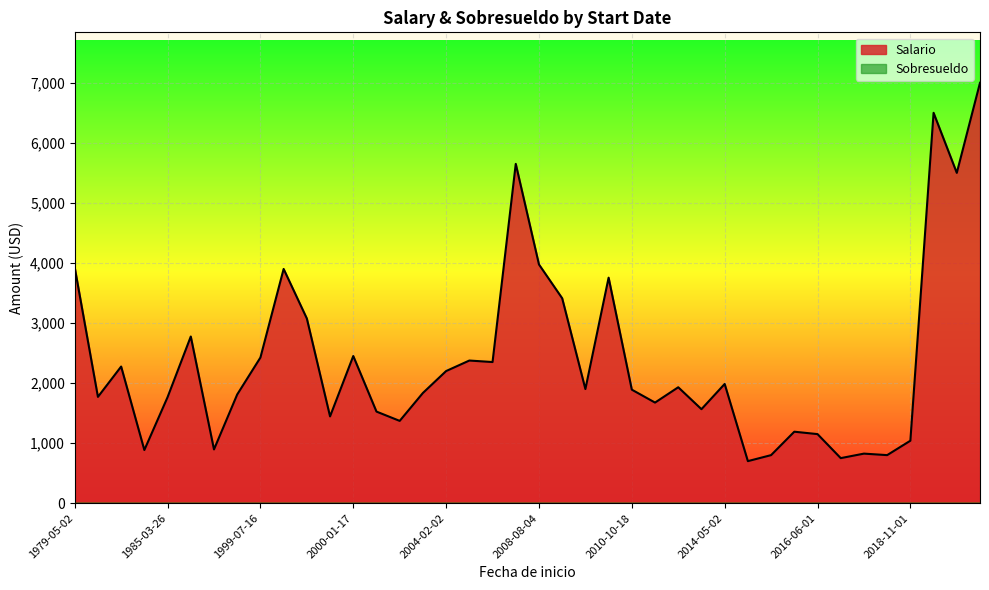

Does the chart display data point markers on the line(s)?

No